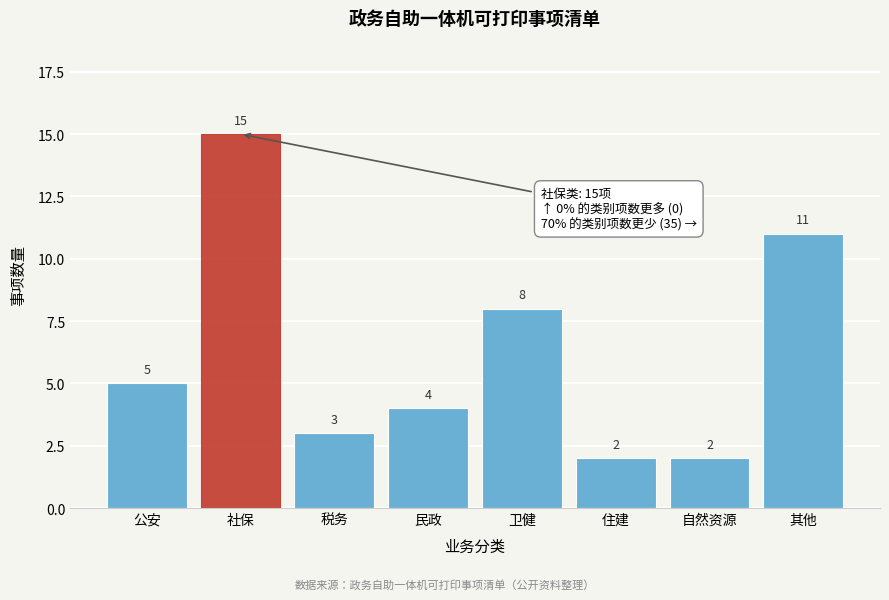

Reading left to right, what are all the values shown in this chart?

公安=5	社保=15	税务=3	民政=4	卫健=8	住建=2	自然资源=2	其他=11